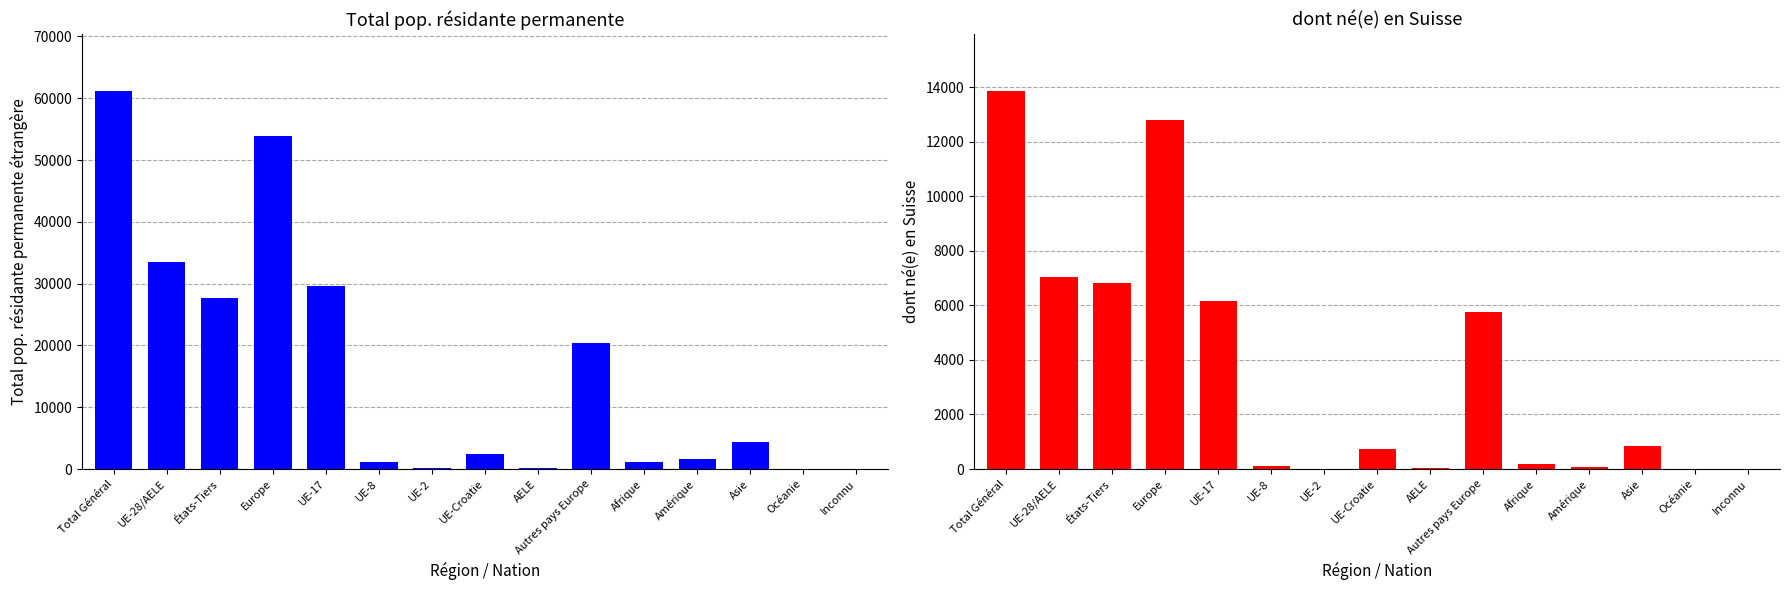

What is the average value of the Total pop. résidante permanente étrangère series?

15831